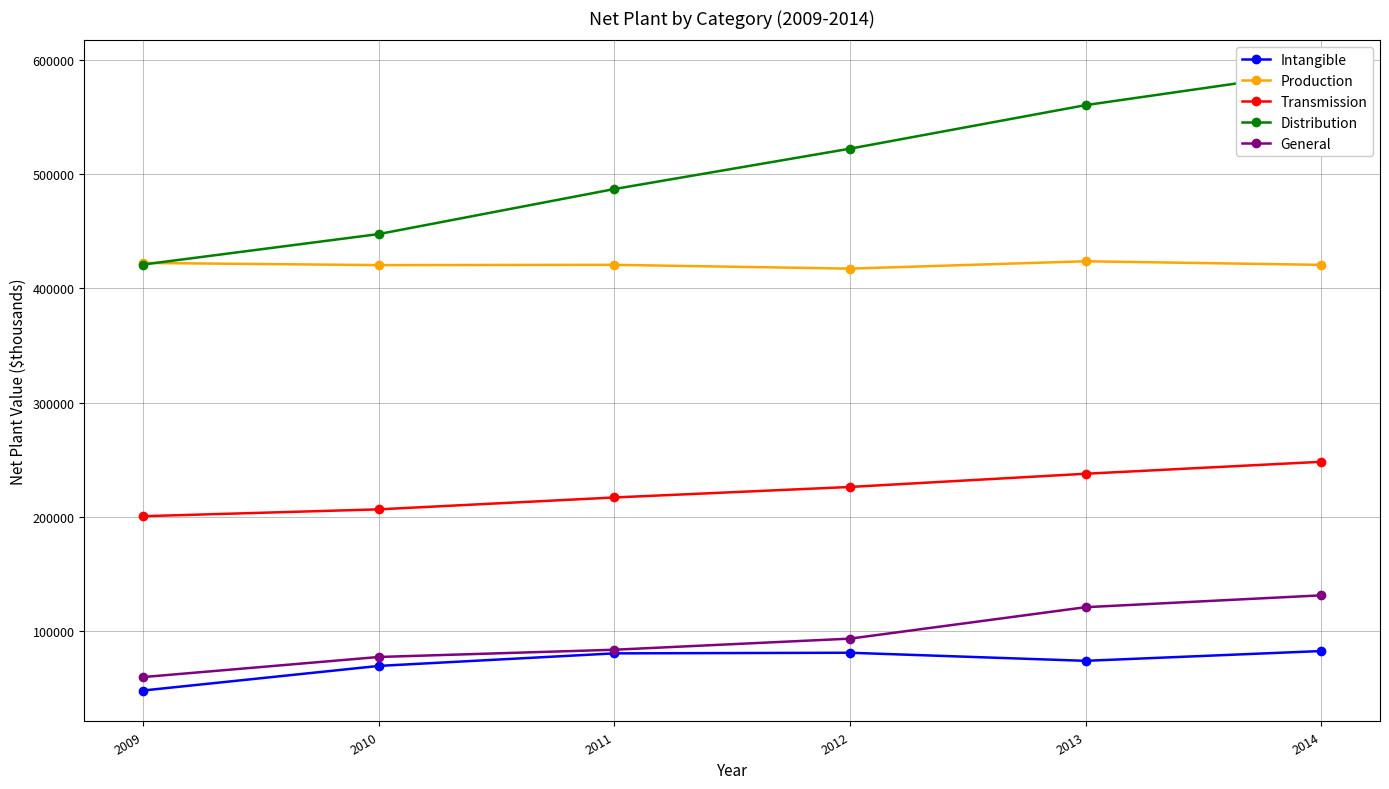

Reading right to left, extract all data points from this chart.

Intangible: 82378	73799	80878	80337	69349	47814
Production: 420570	423716	417278	420594	420349	422256
Transmission: 248102	237633	226066	216868	206464	200441
Distribution: 590073	560439	522324	486981	447550	420874
General: 131147	120777	93233	83524	77177	59574